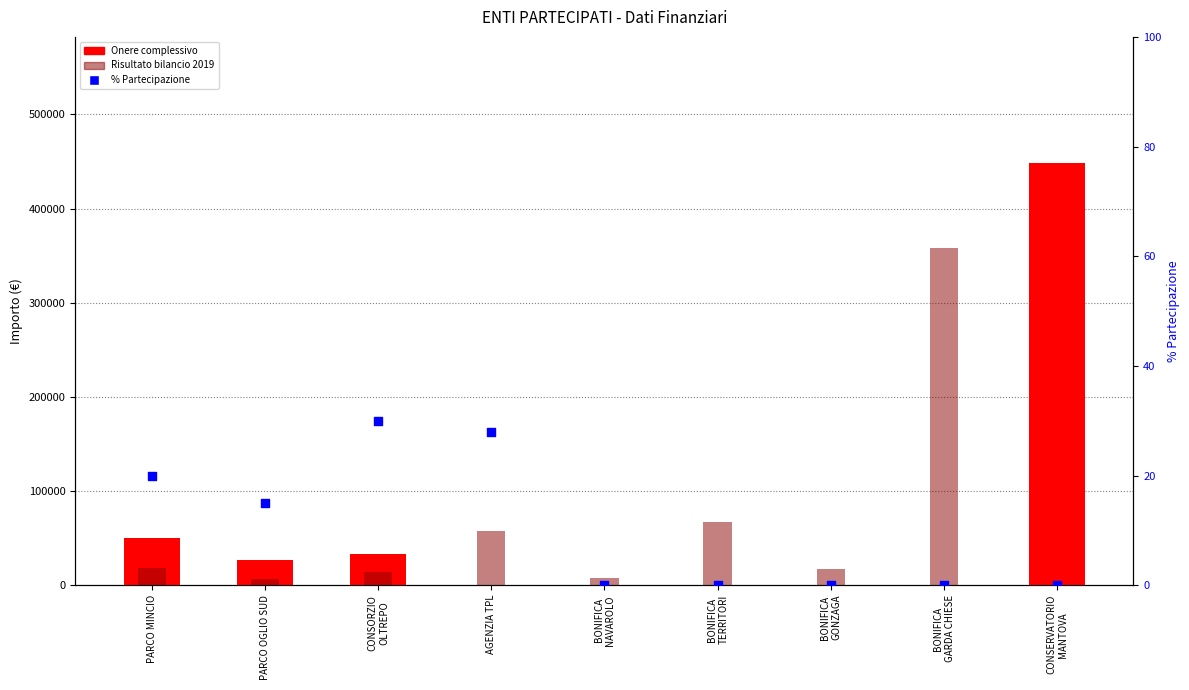

What are all the series names shown in the legend?

Onere complessivo, Risultato bilancio 2019, % Partecipazione